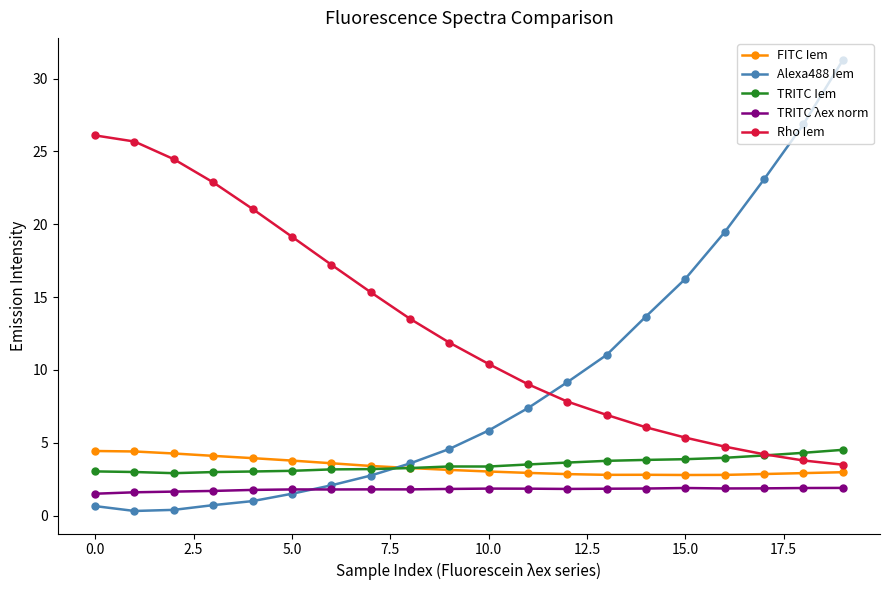

How many times do Alexa488 Iem and Rho Iem cross each other?

1